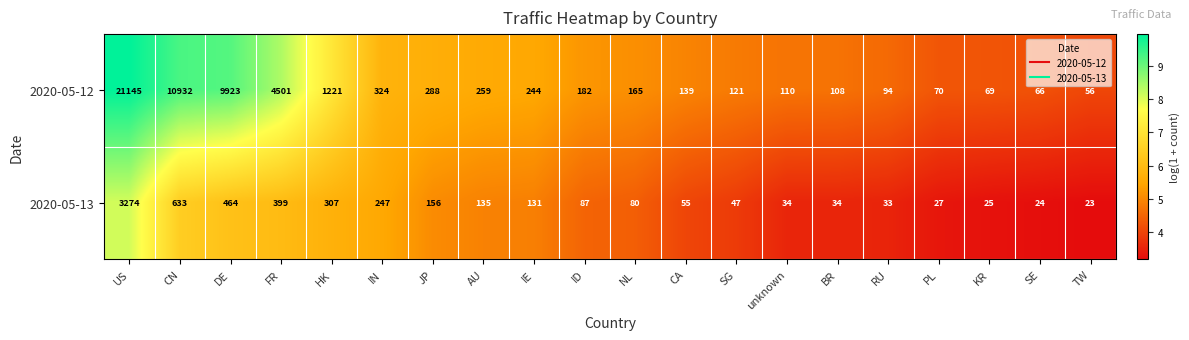

Between IE and NL, which series saw the biggest shift?

2020-05-12